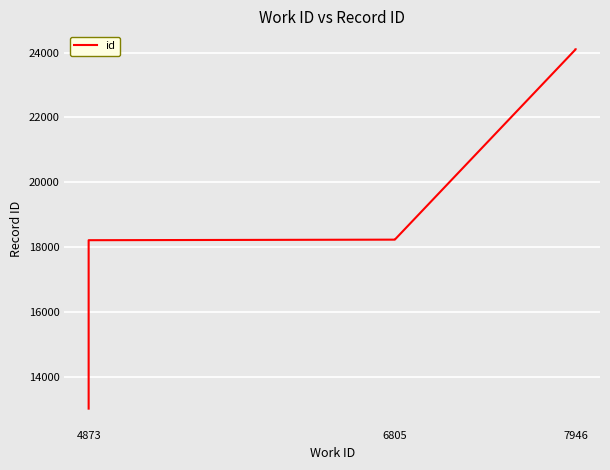

What is the value of the 4th point from the left?

18234